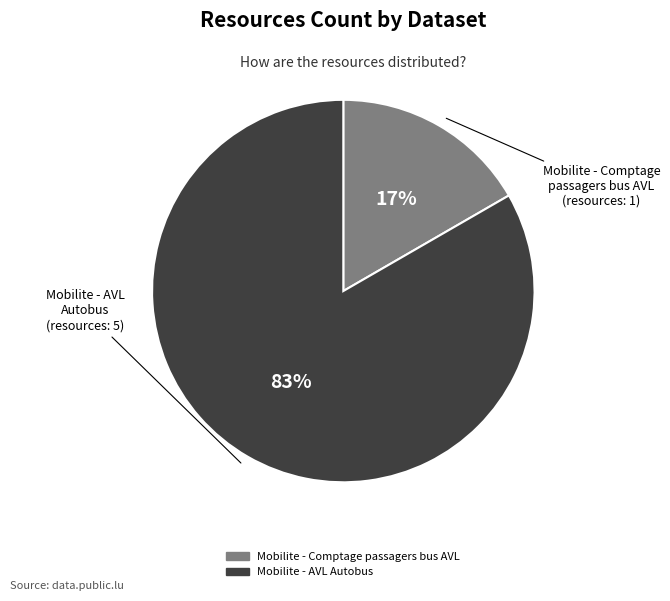

Is Mobilite - AVL Autobus the majority of the pie?

Yes